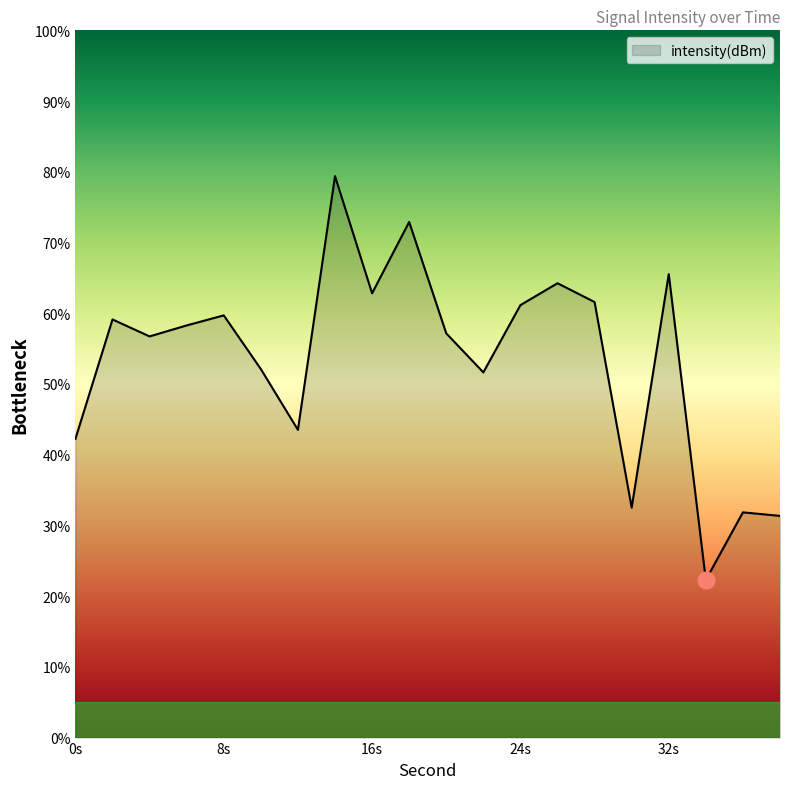

What is the maximum value shown in the chart?

79.4